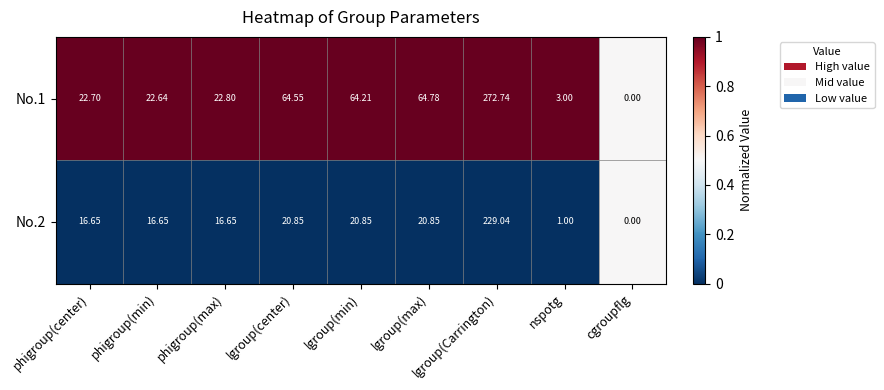

Rank the categories by No.1 value from lowest to highest.

cgroupflg, nspotg, phigroup(min), phigroup(center), phigroup(max), lgroup(min), lgroup(center), lgroup(max), lgroup(Carrington)